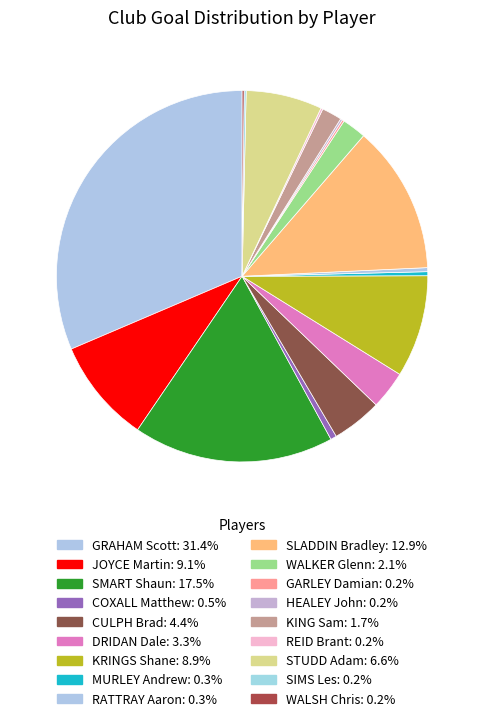

How many slices are in this pie chart?

18